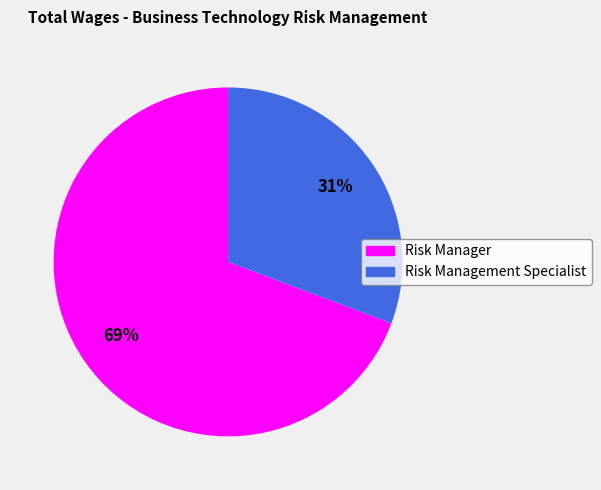

To the nearest percent, what is the combined percentage of Risk Manager and Risk Management Specialist?

100%